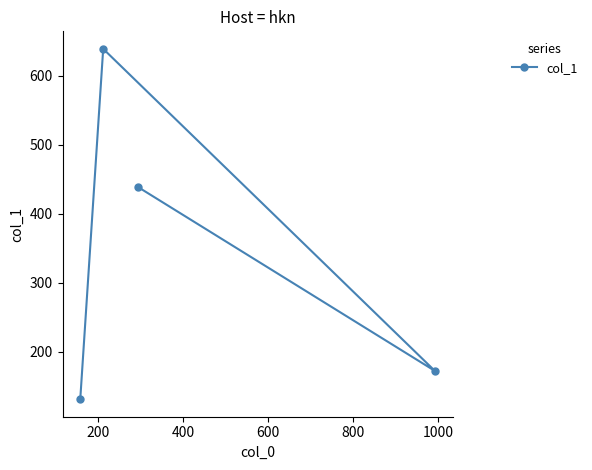

Count the number of data series in this chart.

1